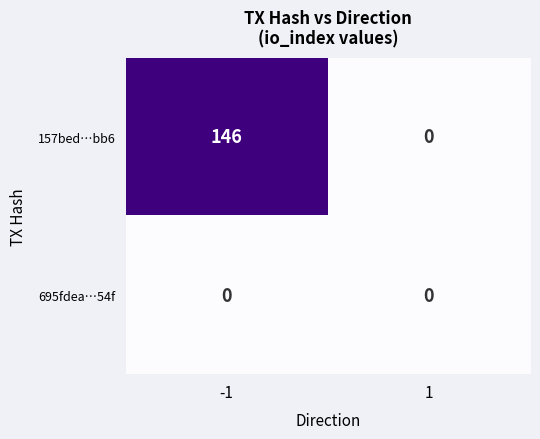

The 695fdea…54f series shows 0 at -1. True or false?

True